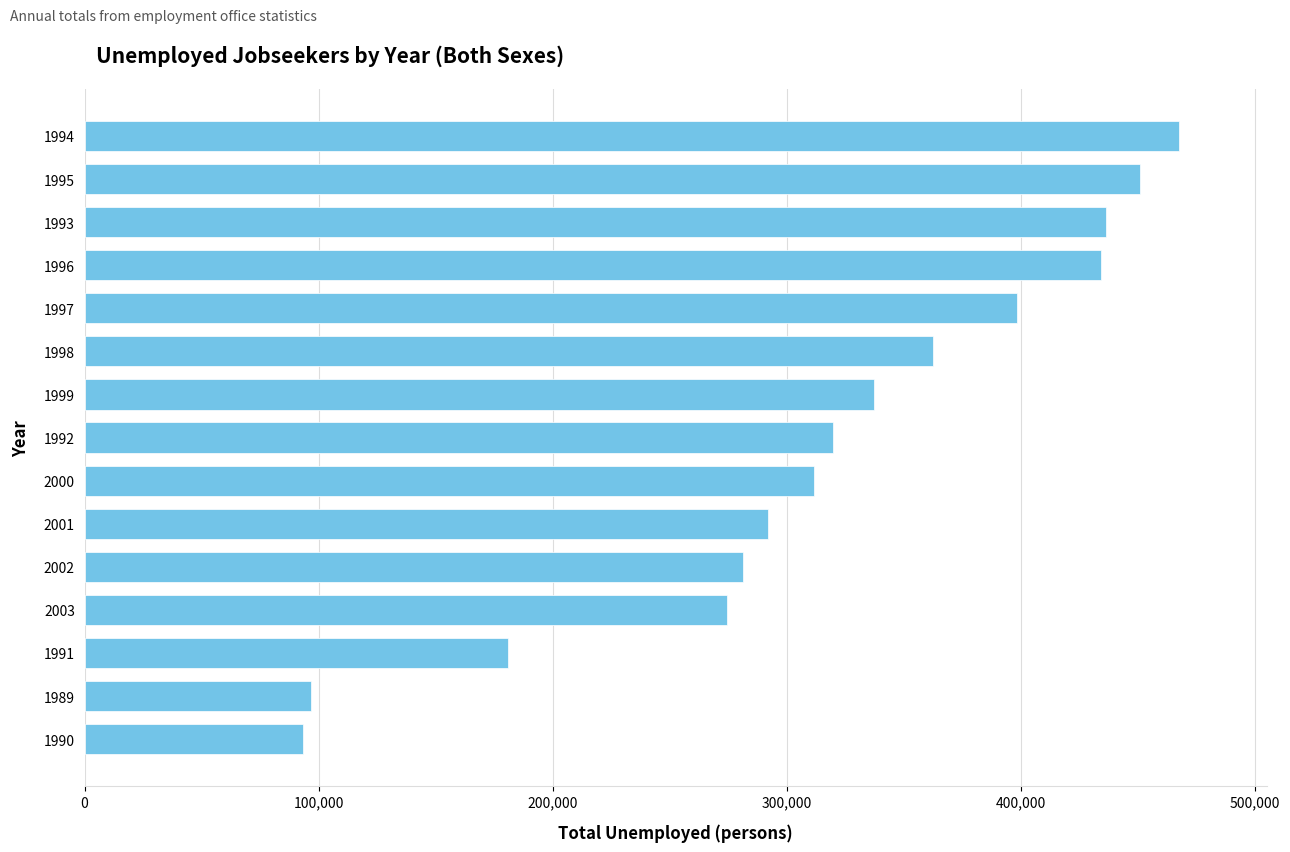

What is the ratio of the value at 1994 to the value at 1997?

1.2